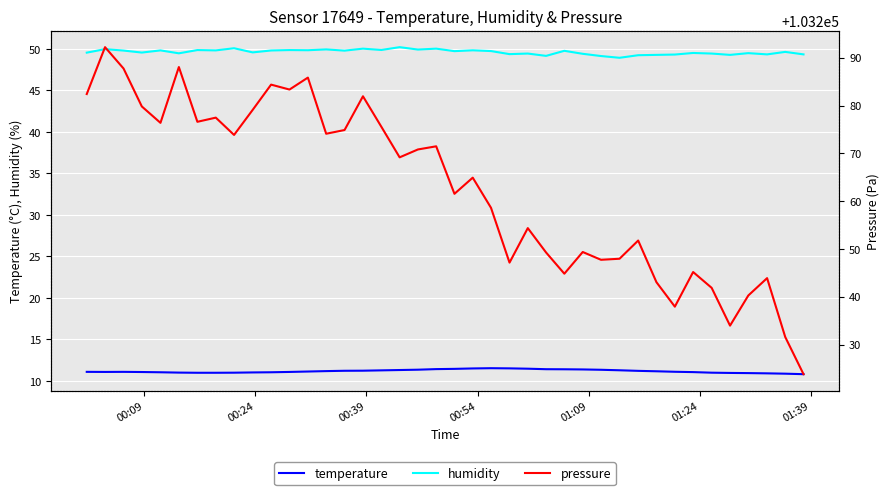

How many lines are shown in the chart?

3